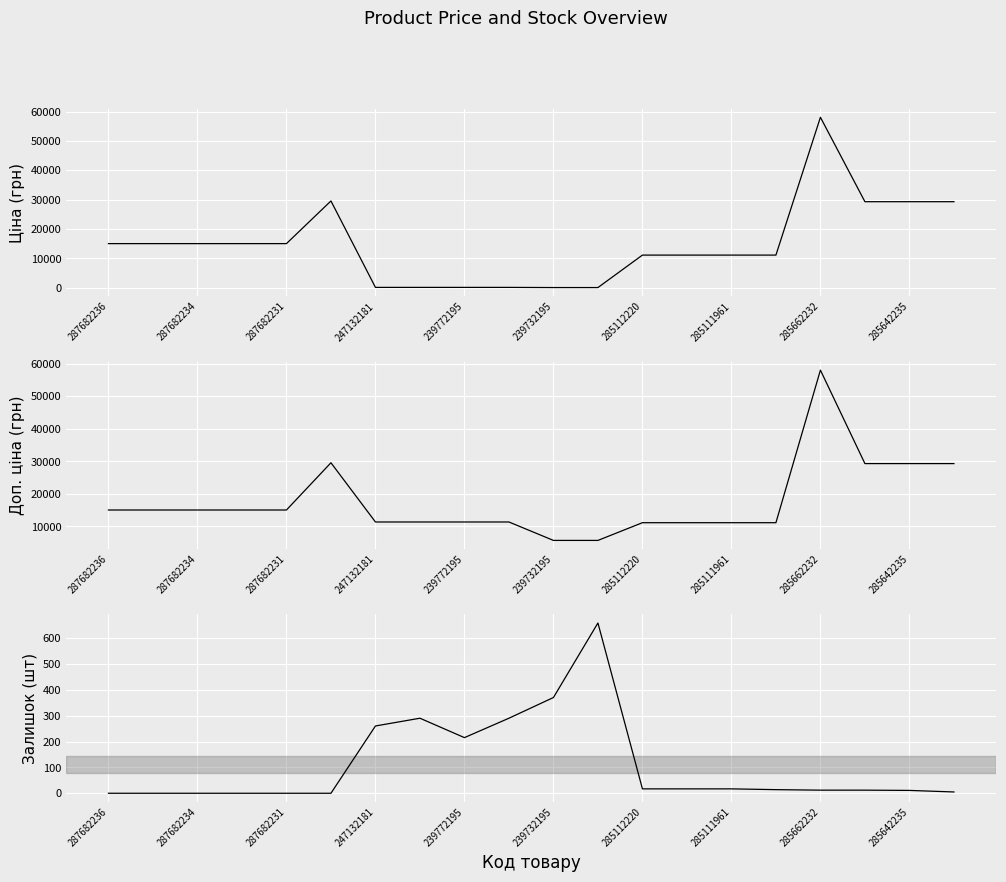

What is the difference between the second highest and minimum values in the Залишок series?

370.0